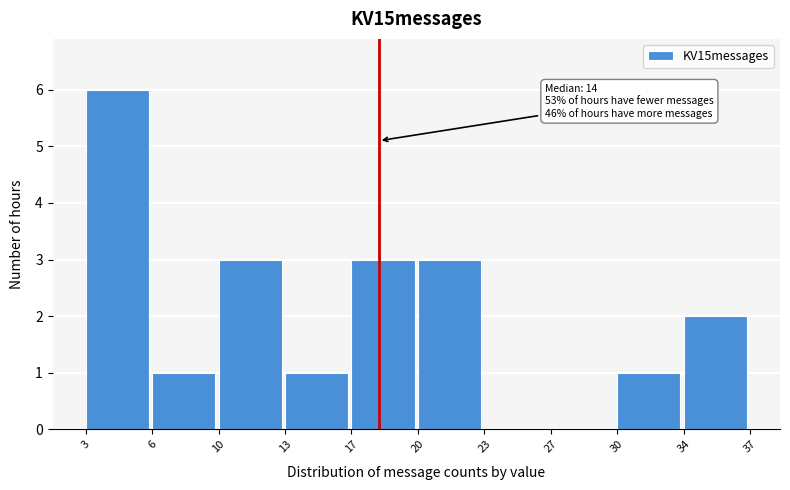

Reading left to right, transcribe all the data shown in this chart.

3=6	6=1	10=3	13=1	17=3	20=3	23=0	27=0	30=1	34=2